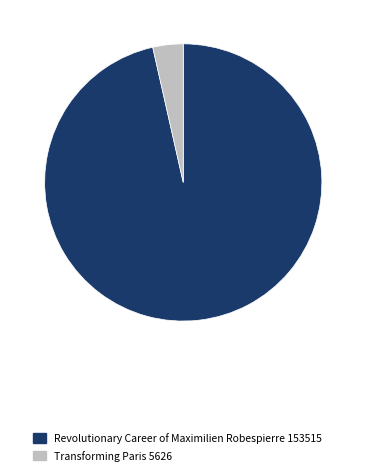

Between Revolutionary Career of Maximilien Robespierre 153515 and Transforming Paris 5626, which is larger?

Revolutionary Career of Maximilien Robespierre 153515